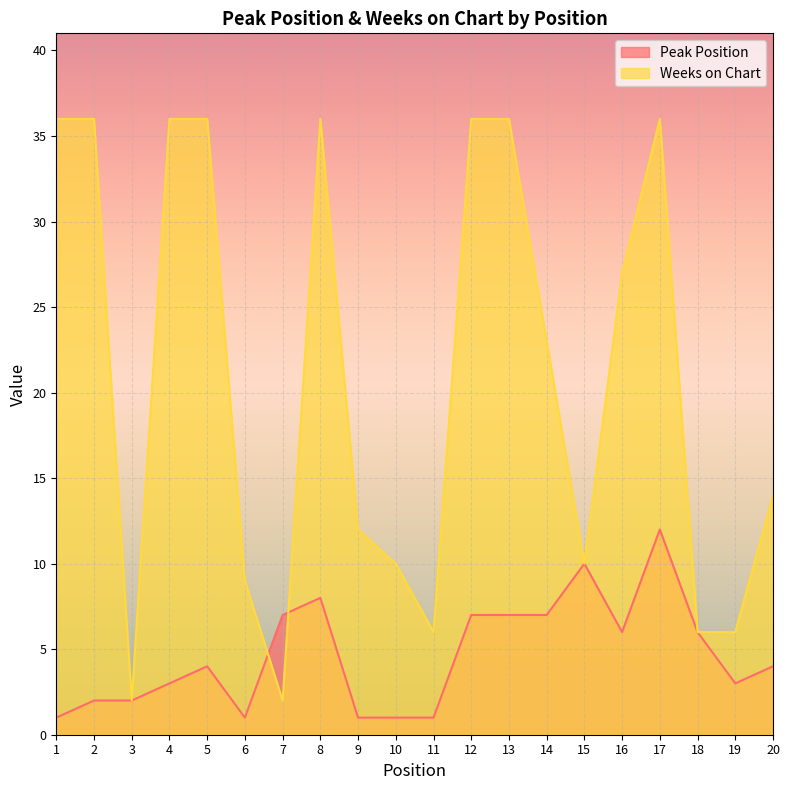

What is the sum of all Peak Position values?

93